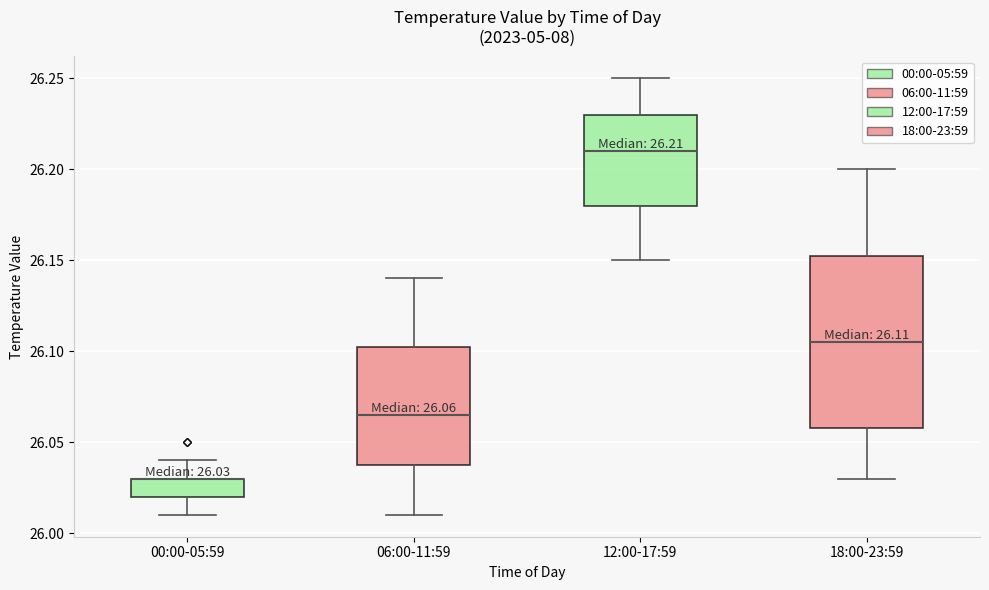

Which box is the tallest, from its lower edge to its upper edge?

18:00-23:59